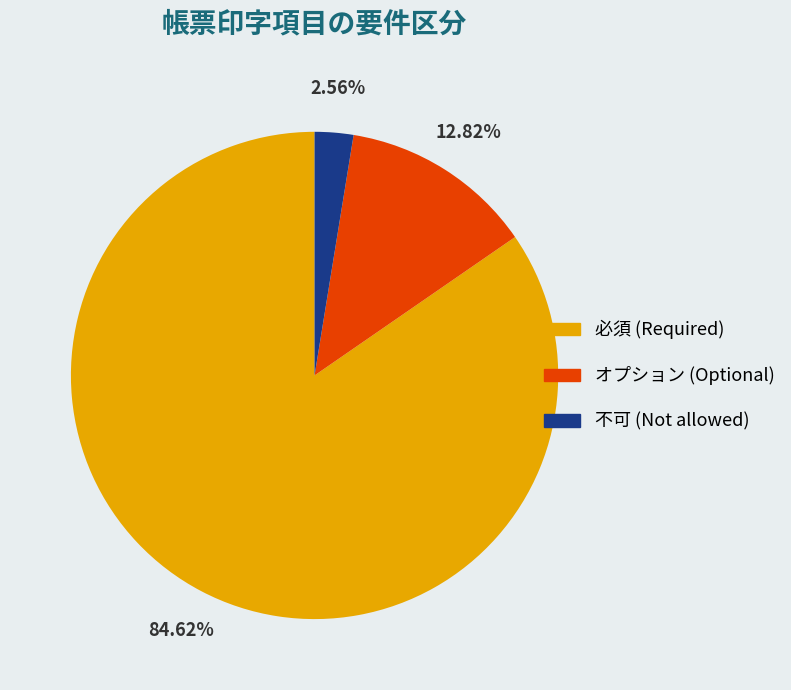

Do 不可 and オプション together represent more than half of the pie?

No